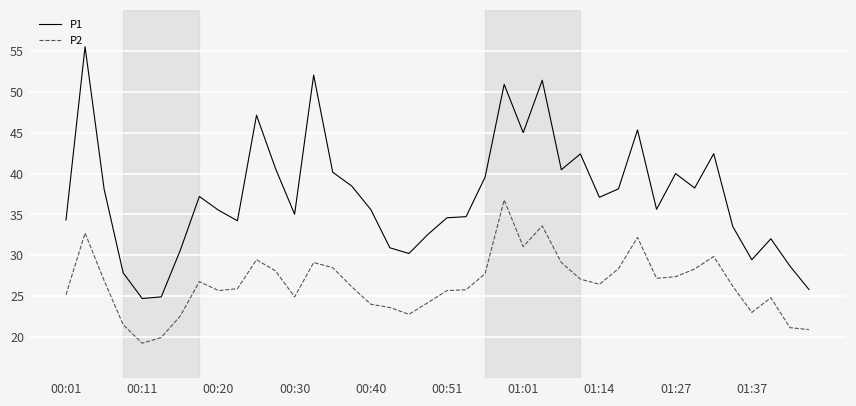

Rank the series by their average value, from lowest to highest.

P2, P1